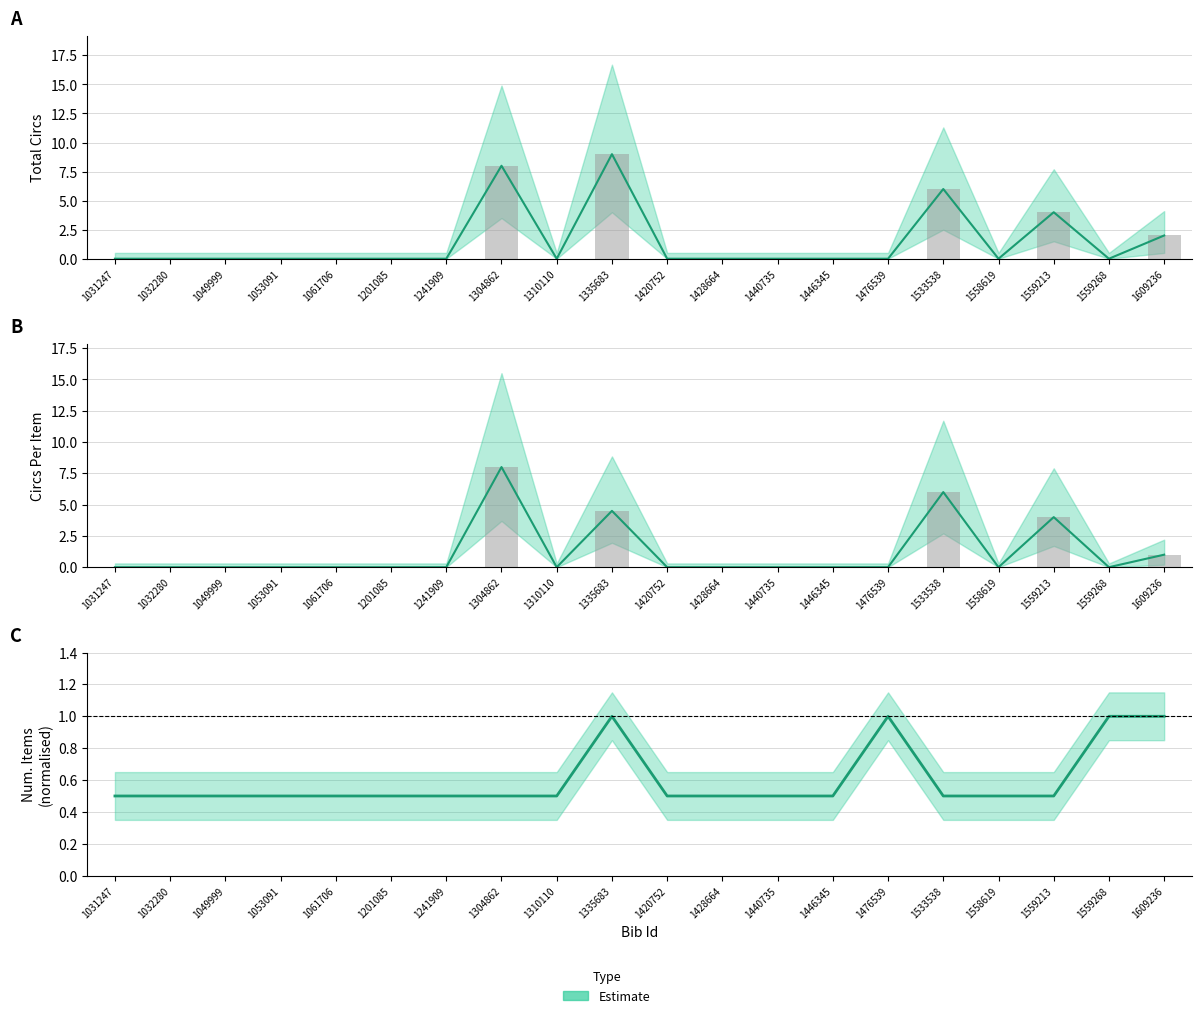

What is the maximum value shown in the chart?

9.0